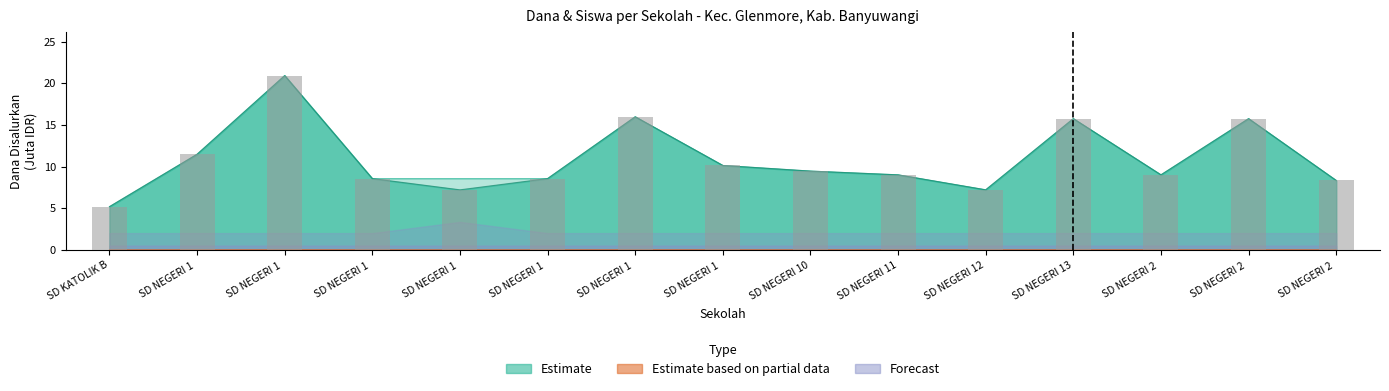

What is the difference between the Siswa Pemberian values at SD NEGERI 1 TEGALHARJO and SD NEGERI 1 MARGOMULYO?

7.4